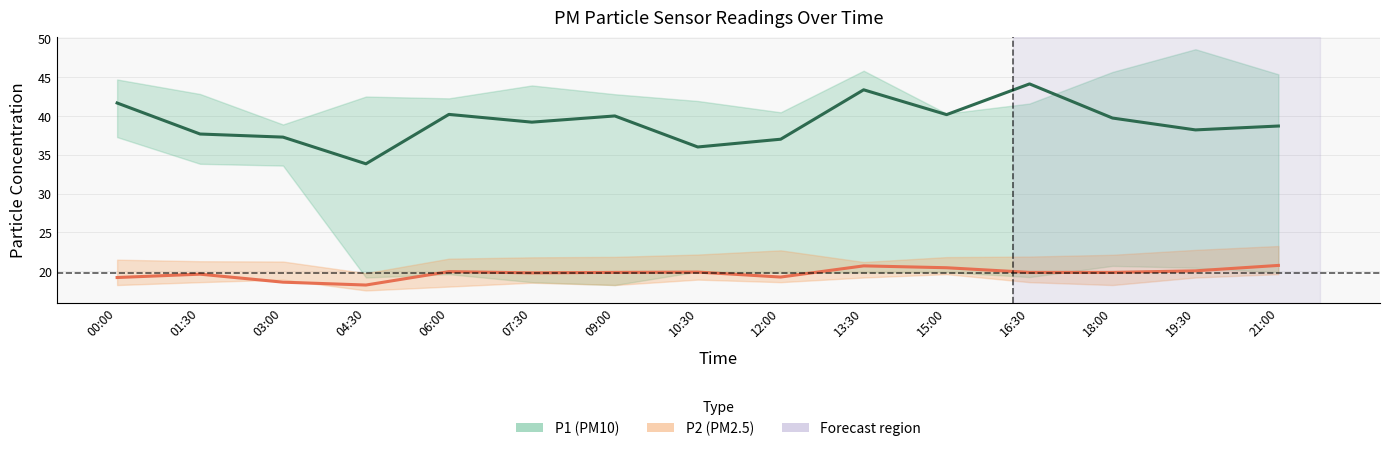

What is the value of the P2 (PM2.5) point at the 12th from the left?

19.8